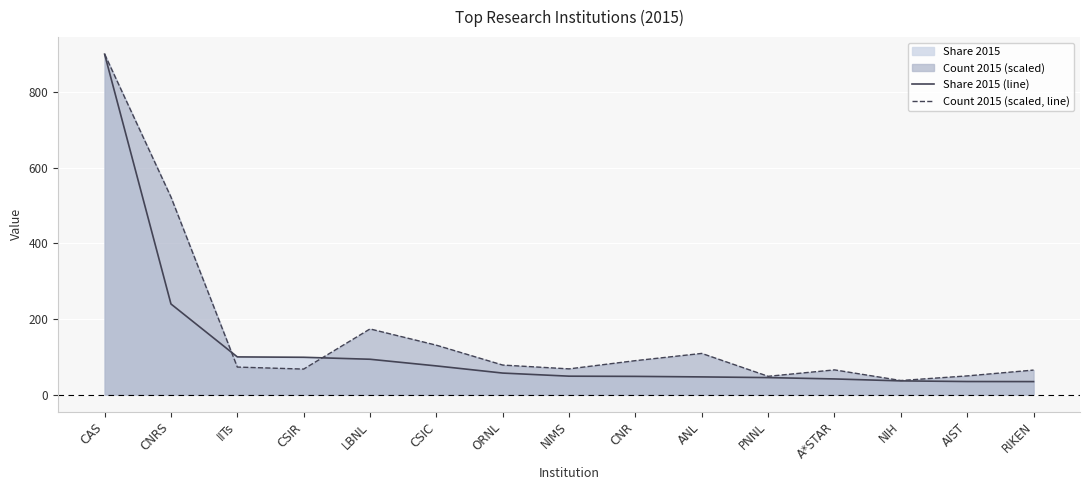

Where do Count 2015 (scaled, line) and Share 2015 (line) first cross each other?

CNRS and IITs